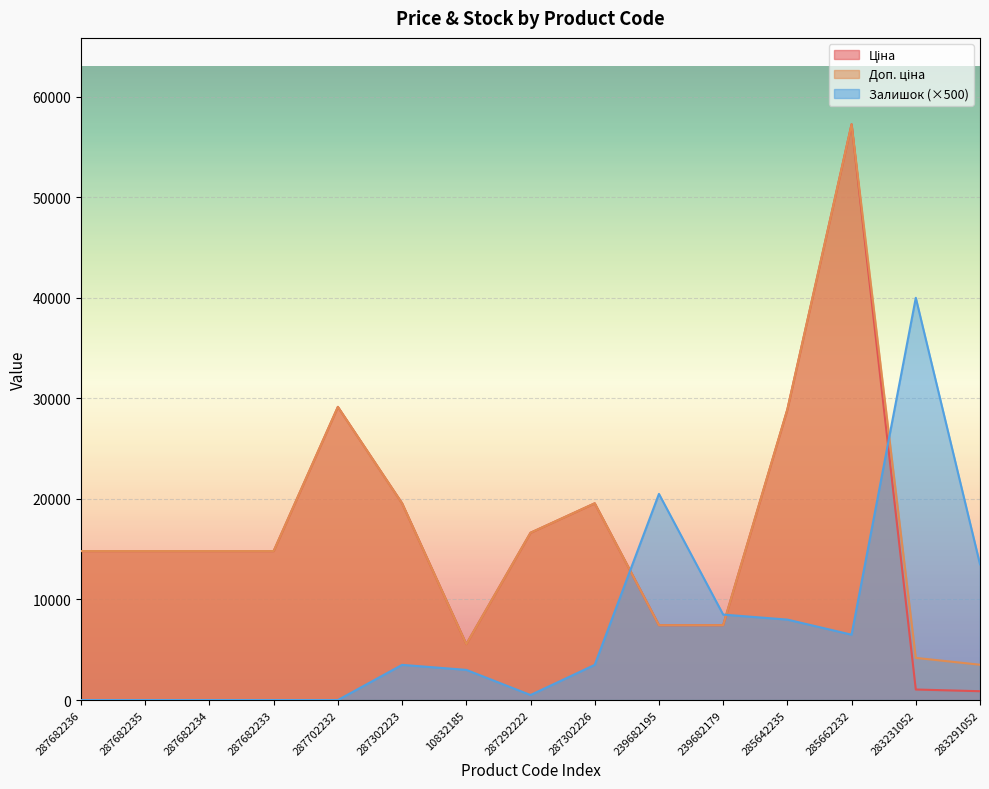

What is the sum of the Ціна values at 287292222 and 283291052?

17514.8